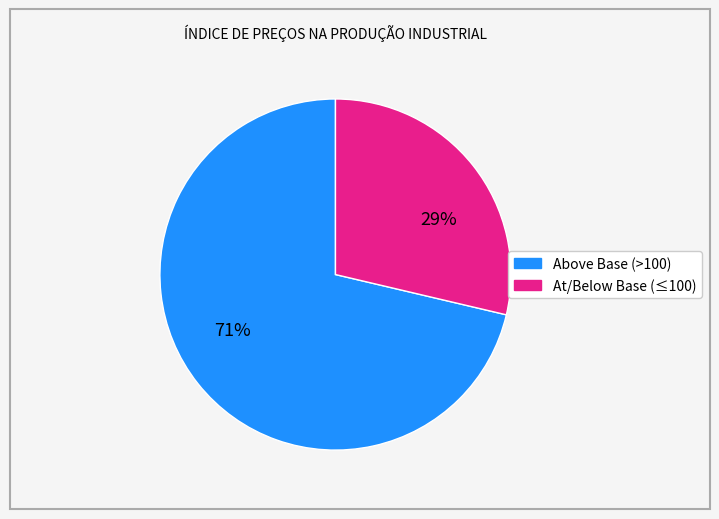

Is there any slice that represents more than half of the pie?

Yes